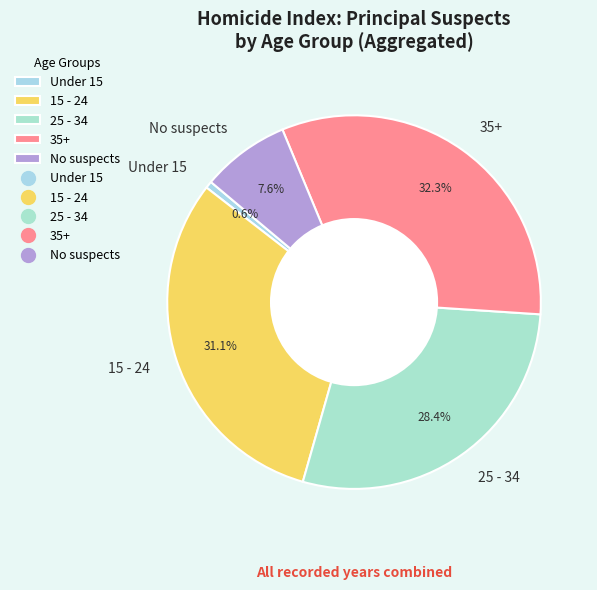

Is 15 - 24 the majority of the pie?

No